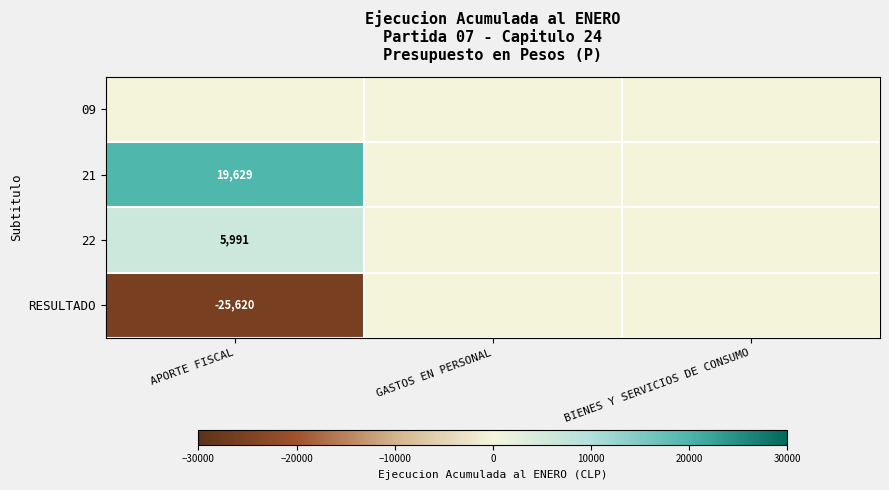

What is the smallest value displayed?

-25620